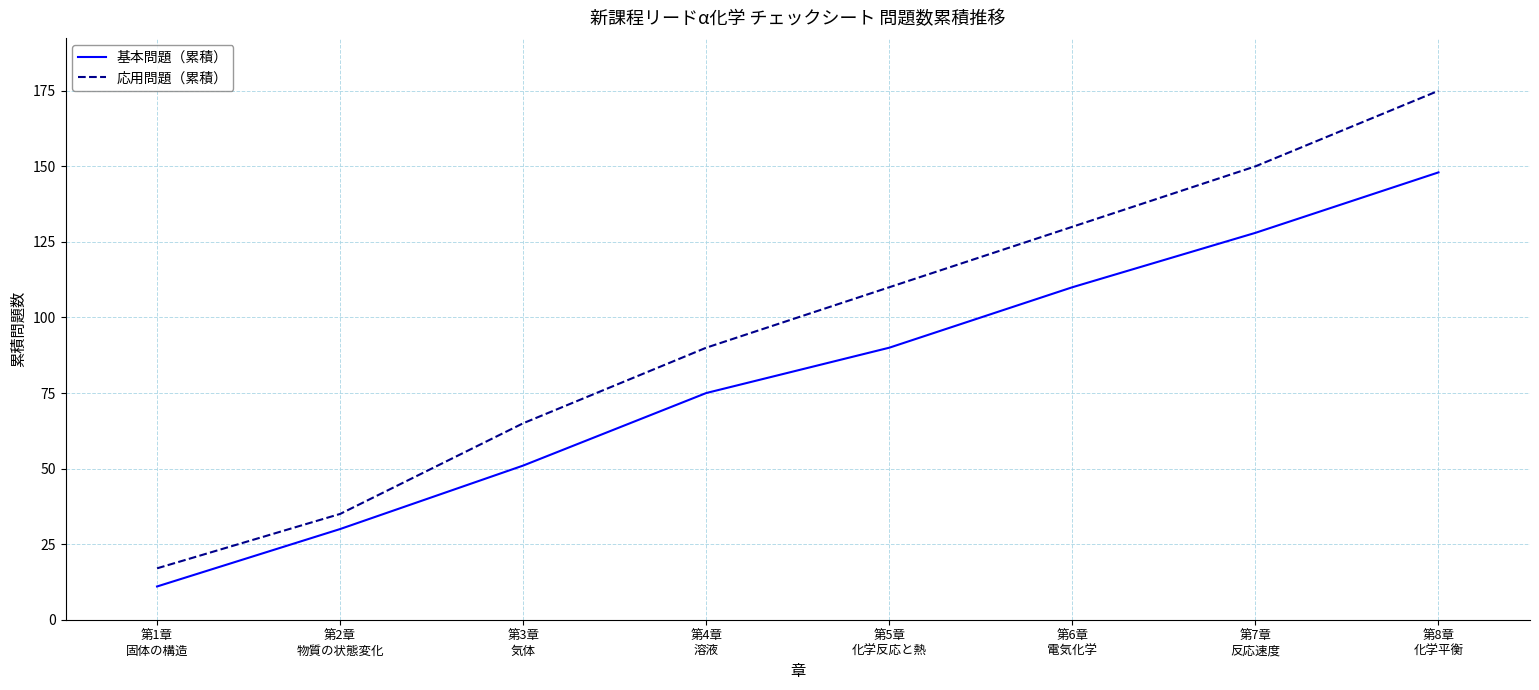

What is the spread (max minus min) of values at 第4章
溶液?

15